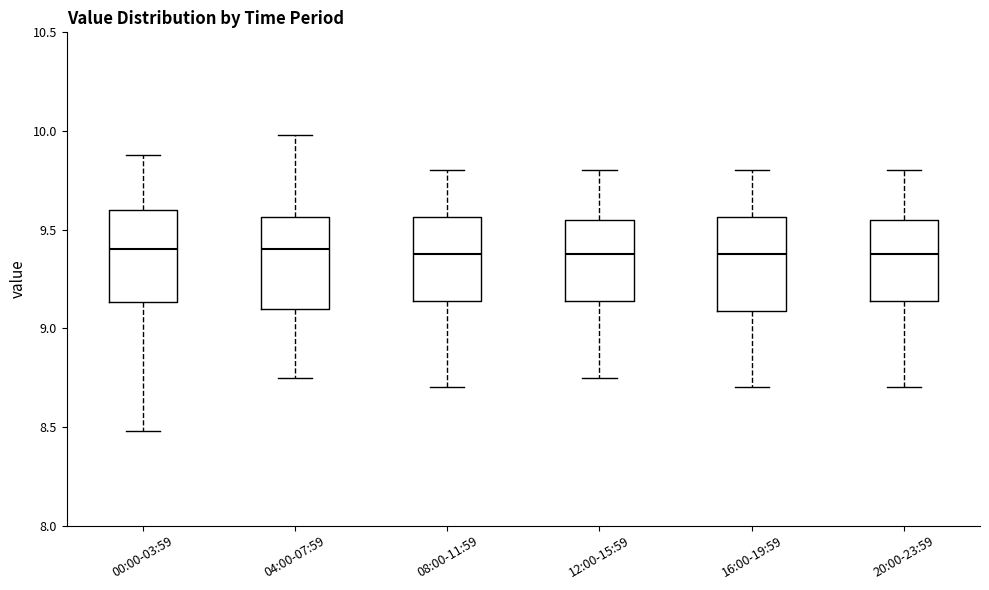

Reading left to right, read every box against the y-axis: the position of its median line, the range the box covers, and the ends of its whiskers. The values are not printed on the chart, so give them approximately, as read against the axis.

00:00-03:59: median 9.40, box 9.15 to 9.60, whiskers 8.50 to 9.90
04:00-07:59: median 9.40, box 9.10 to 9.55, whiskers 8.75 to 10.00
08:00-11:59: median 9.40, box 9.15 to 9.55, whiskers 8.70 to 9.80
12:00-15:59: median 9.40, box 9.15 to 9.55, whiskers 8.75 to 9.80
16:00-19:59: median 9.40, box 9.10 to 9.55, whiskers 8.70 to 9.80
20:00-23:59: median 9.40, box 9.15 to 9.55, whiskers 8.70 to 9.80